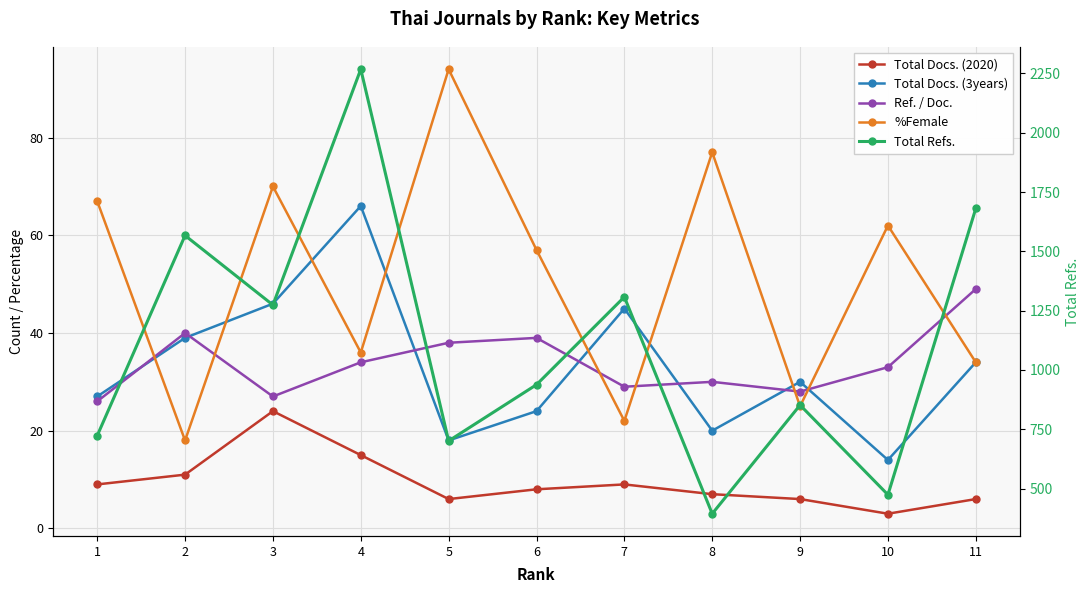

How many intersections are there between Total Docs. (3years) and Ref. / Doc.?

7